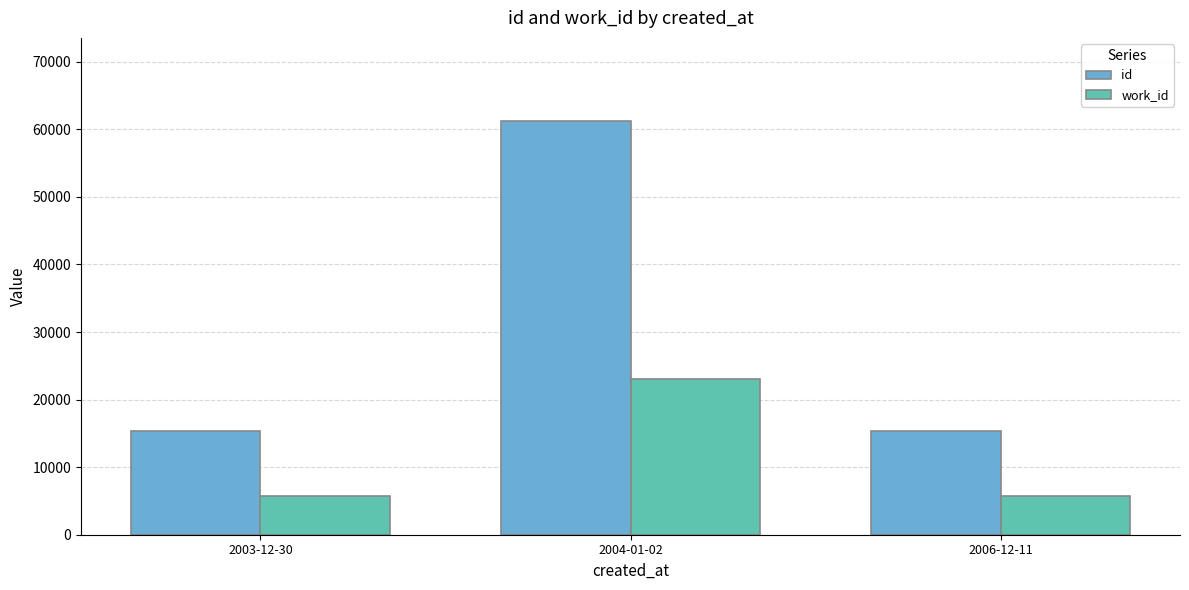

Between 2004-01-02 and 2006-12-11, which series saw the biggest shift?

id